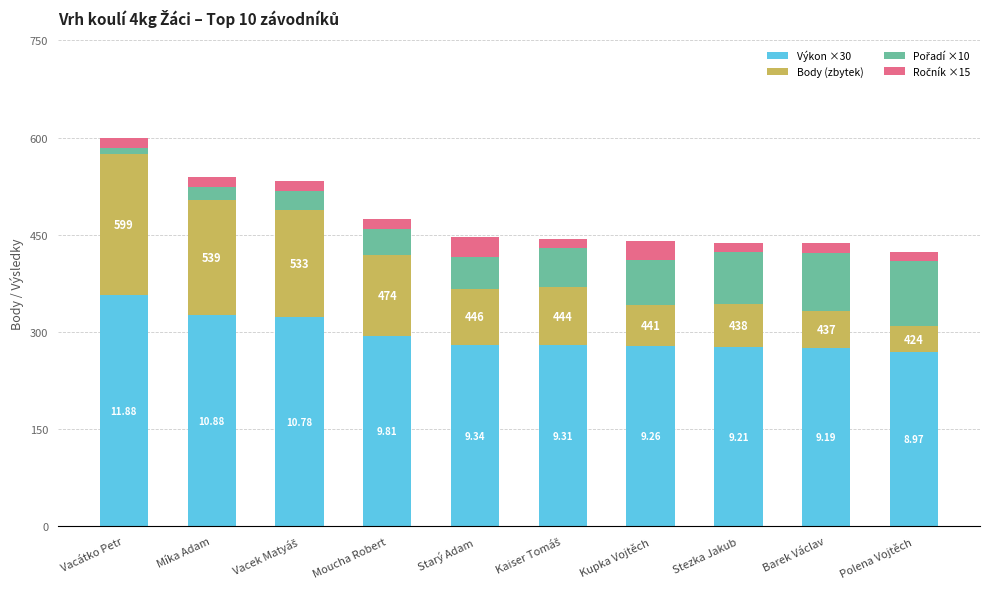

How many bars are there in total?

10